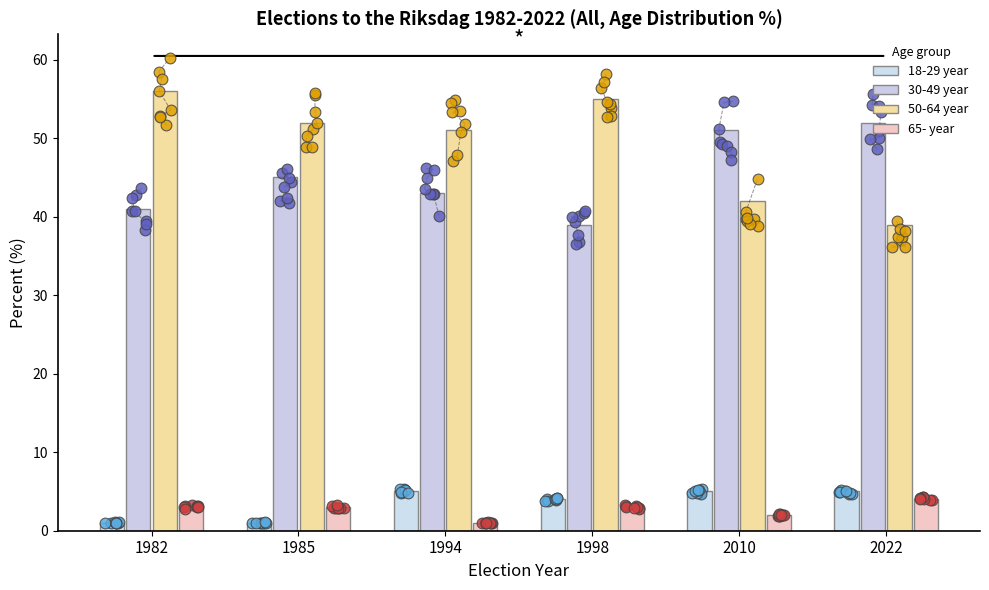

Which series has the largest Y range (max minus min)?

50-64 year